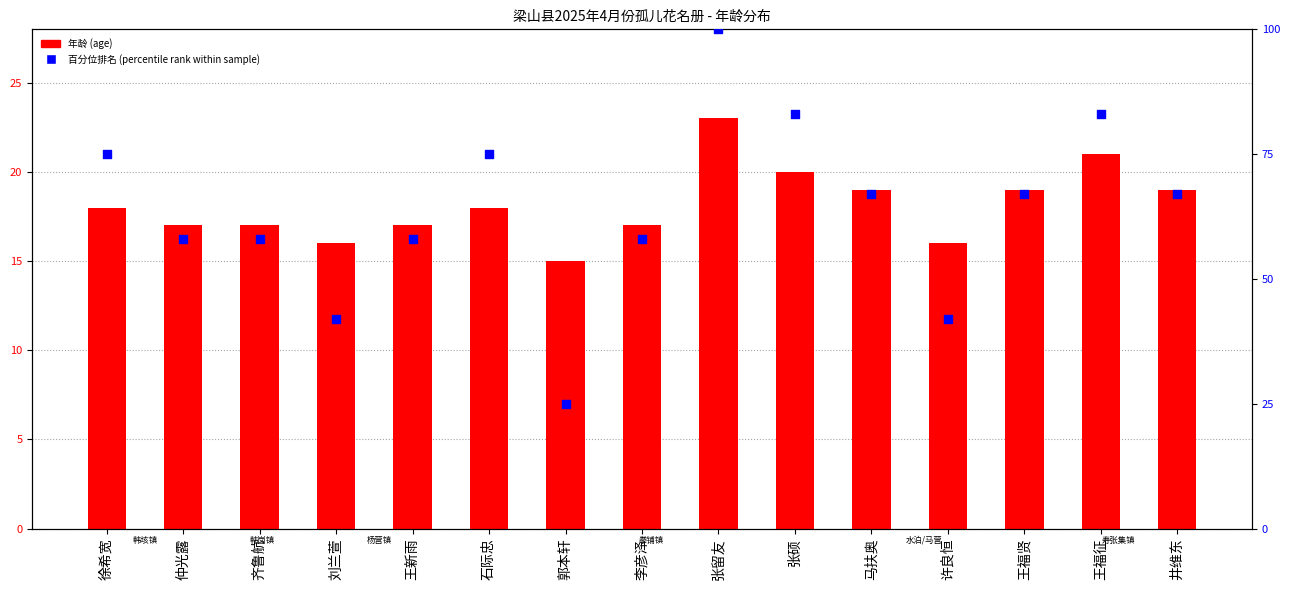

At how many categories does at least one series exceed 86?

1